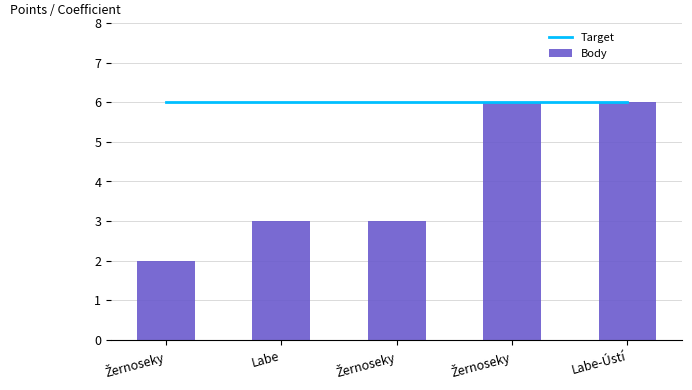

What is the lowest value of the Target series?

6